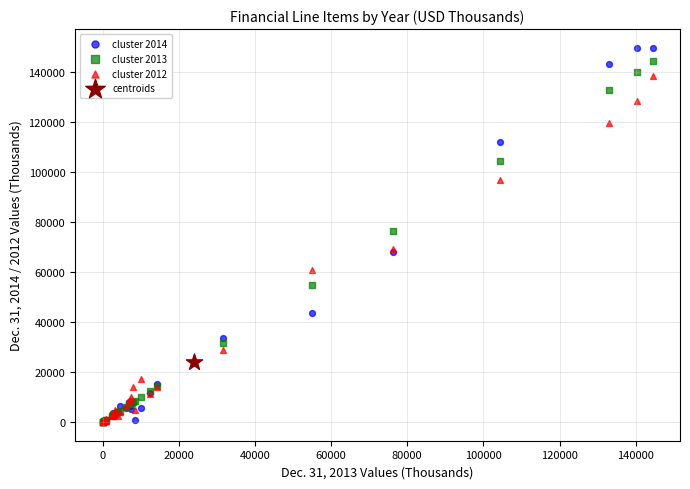

Which series reaches the maximum Y coordinate?

cluster 2014